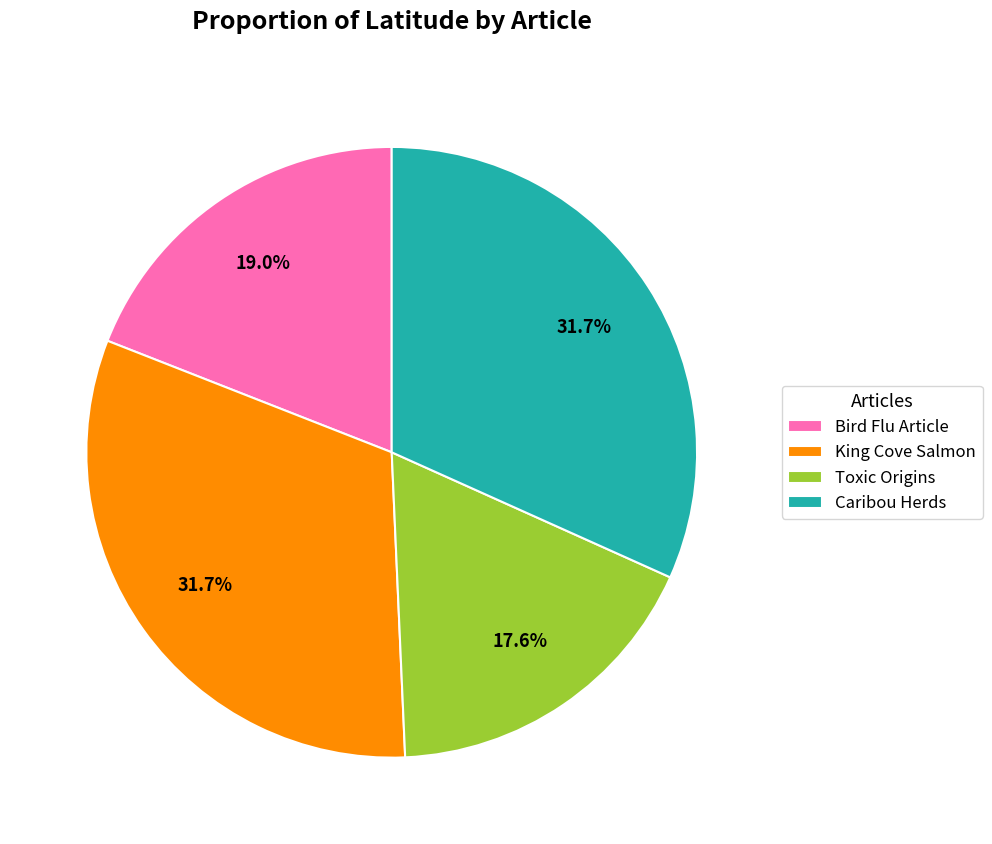

Which category has the smallest portion of the pie?

Toxic Origins